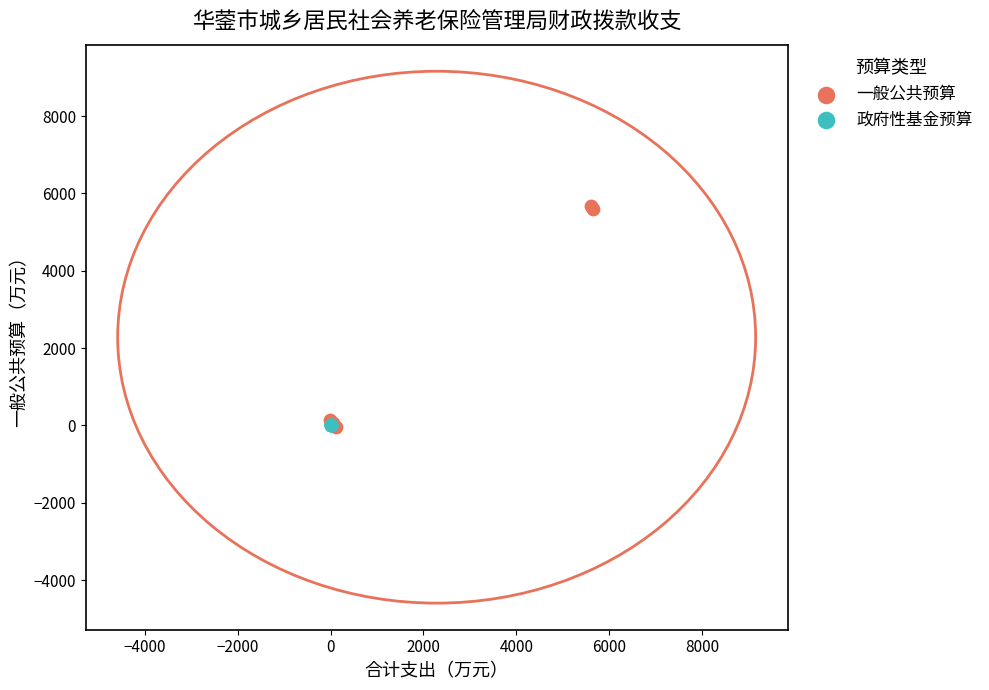

Which series reaches the maximum Y coordinate?

一般公共预算